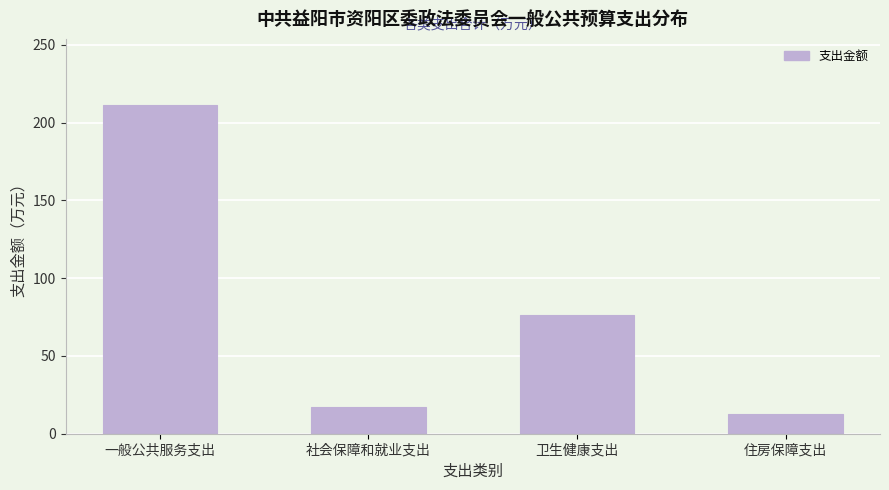

Reading left to right, what are all the values shown in this chart?

211.5	17.3	76.6	12.4